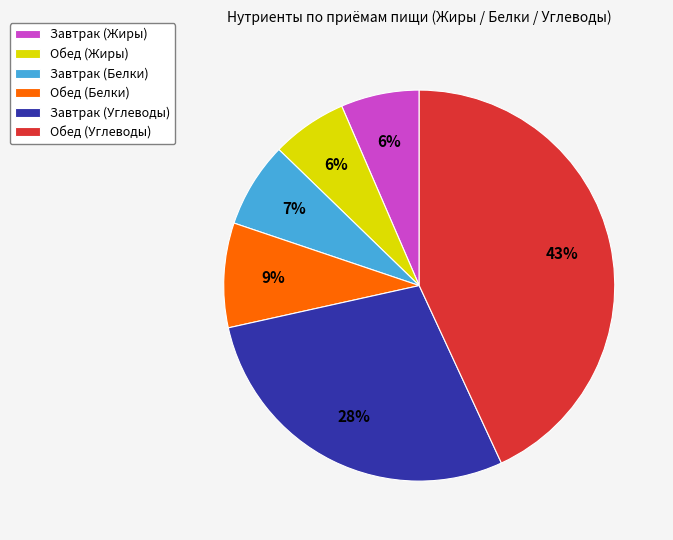

Is it true that Обед (Жиры) is 1% of the pie?

False